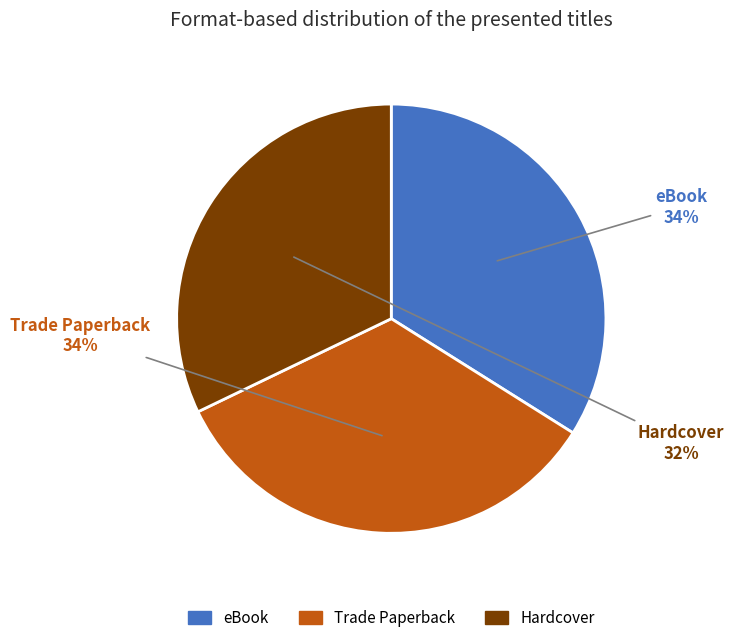

What is the ratio of the value at Trade Paperback to the value at Hardcover?

1.1